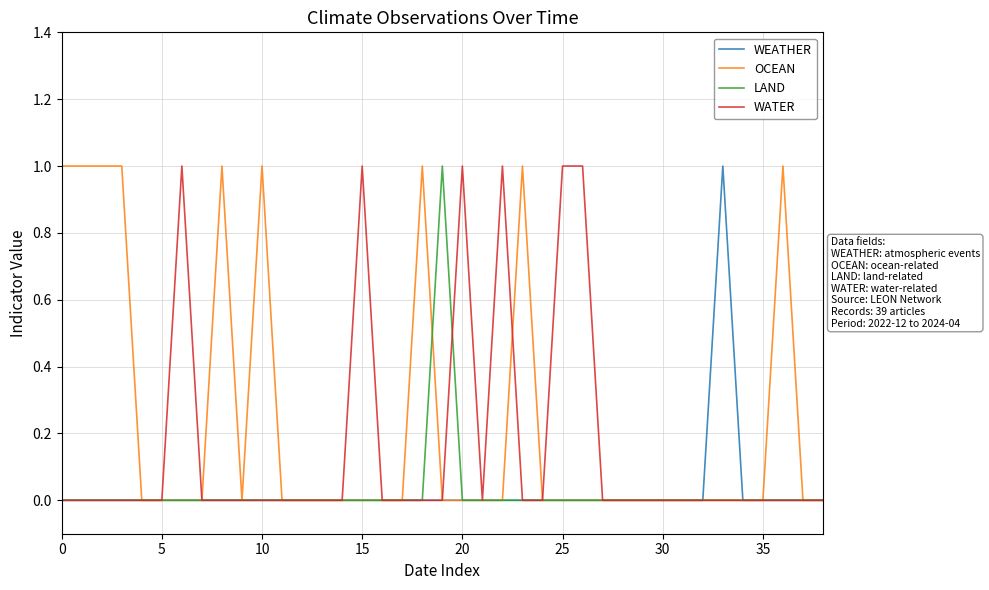

Reading left to right, list all the values displayed in this chart.

WEATHER: 0	0	0	0	0	0	0	0	0	0	0	0	0	0	0	0	0	0	0	0	0	0	0	0	0	0	0	0	0	0	0	0	0	1	0	0	0	0	0
OCEAN: 1	1	1	1	0	0	0	0	1	0	1	0	0	0	0	0	0	0	1	0	0	0	0	1	0	0	0	0	0	0	0	0	0	0	0	0	1	0	0
LAND: 0	0	0	0	0	0	0	0	0	0	0	0	0	0	0	0	0	0	0	1	0	0	0	0	0	0	0	0	0	0	0	0	0	0	0	0	0	0	0
WATER: 0	0	0	0	0	0	1	0	0	0	0	0	0	0	0	1	0	0	0	0	1	0	1	0	0	1	1	0	0	0	0	0	0	0	0	0	0	0	0